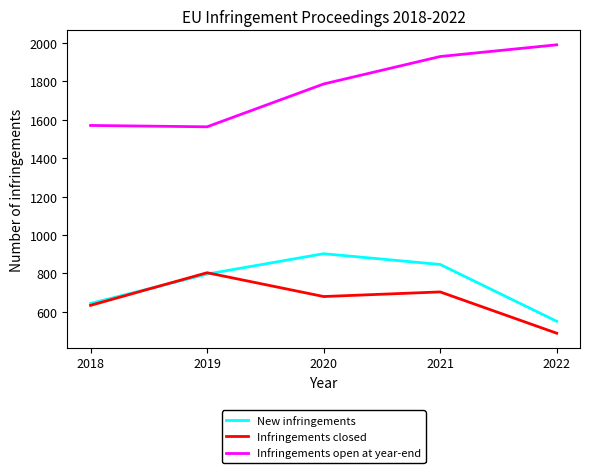

At 2020, list the series in order from smallest to largest.

Infringements closed, New infringements, Infringements open at year-end